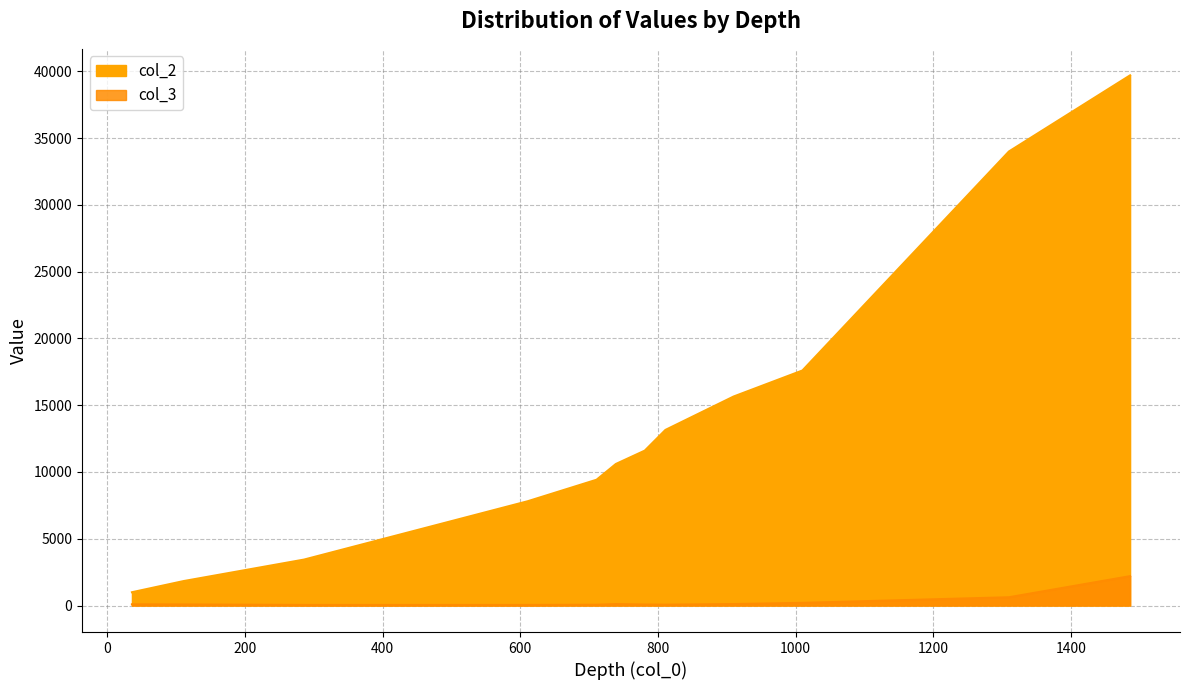

What is the label of the 6th point from the right?

781.0